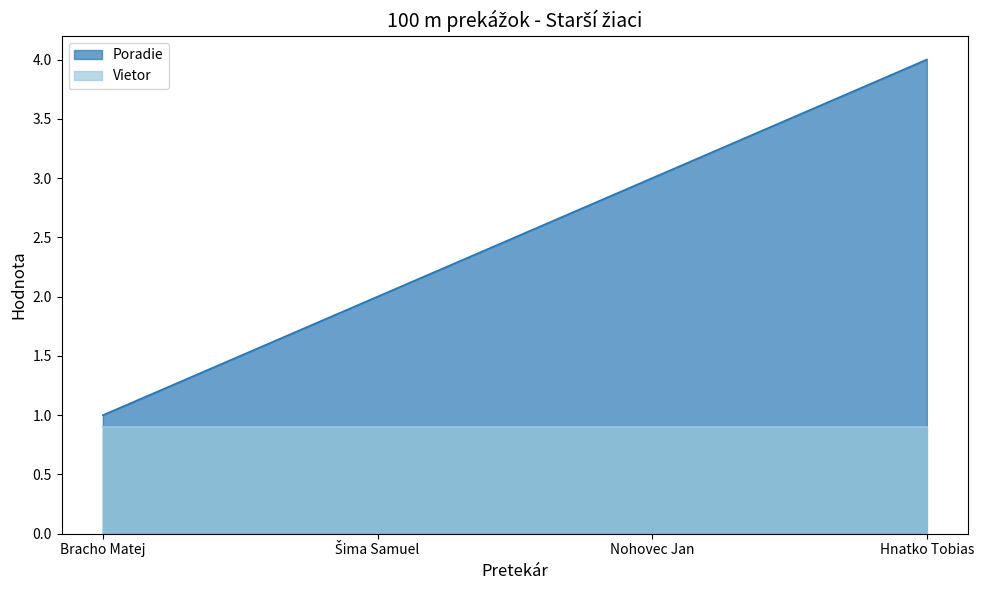

What is the label of the 4th point from the left?

Hnatko Tobias